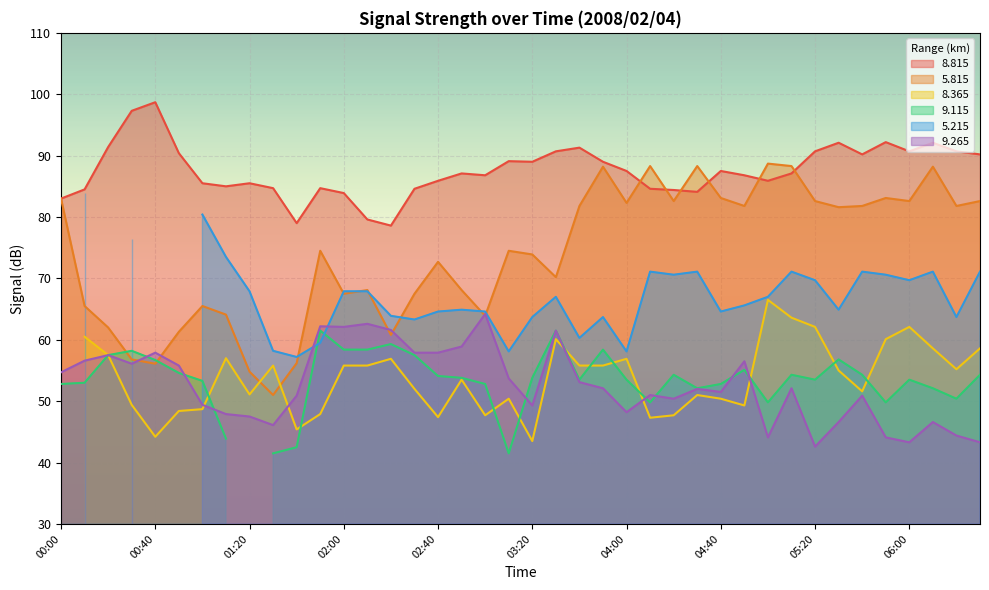

True or false: 9.265 and 8.815 cross at least once.

False